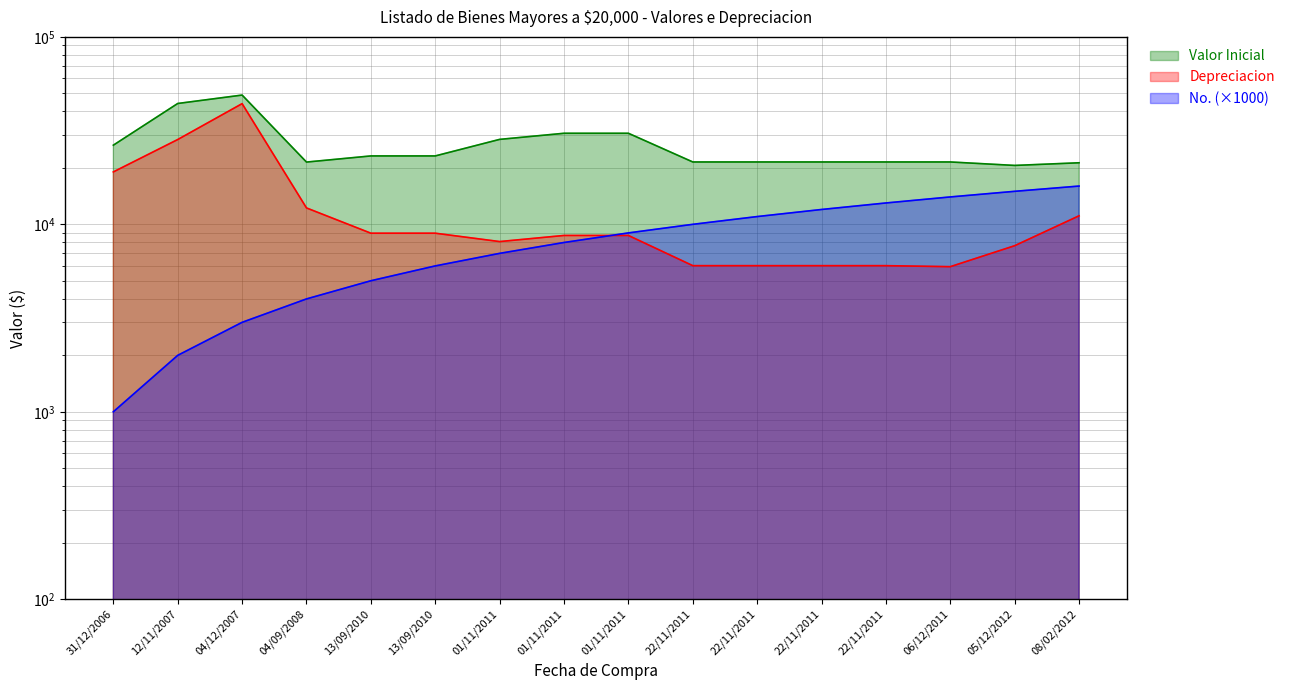

What is the label of the 10th point from the left?

22/11/2011